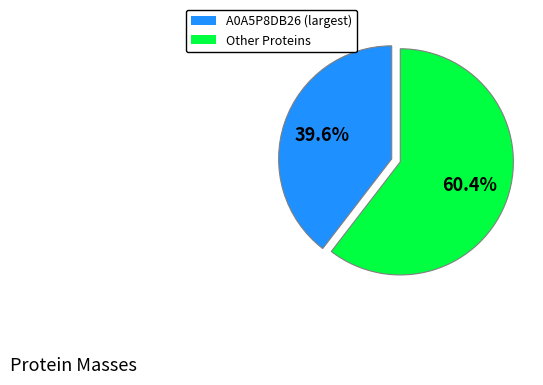

Is there any slice that represents more than half of the pie?

Yes